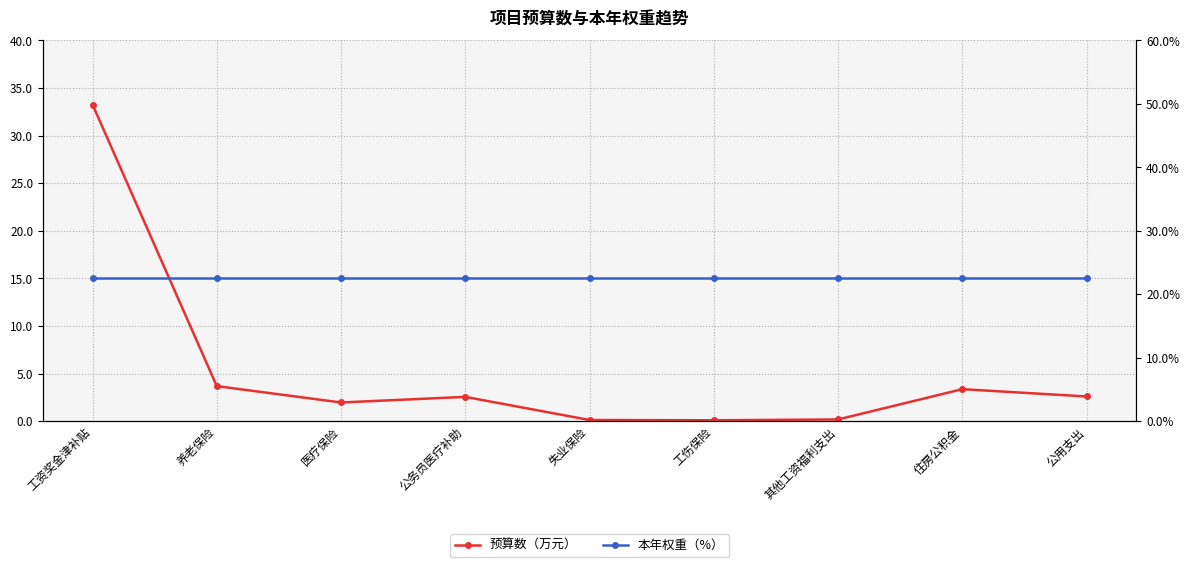

Where do 本年权重（%） and 预算数（万元） first cross each other?

工资奖金津补贴 and 养老保险